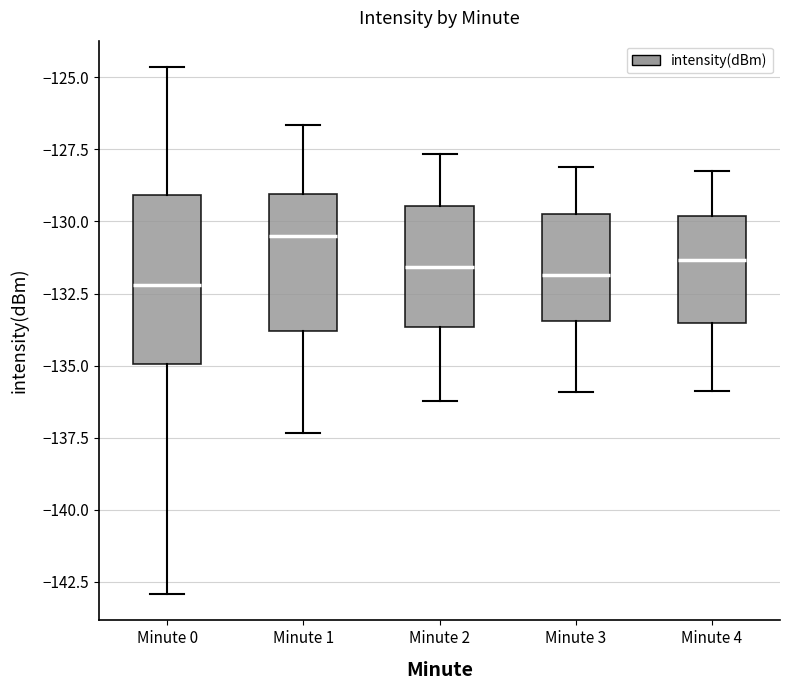

Where is the lower edge of the box for Minute 4 on the y-axis? The values are not printed on the chart, so give them approximately, as read against the axis.

-133.5